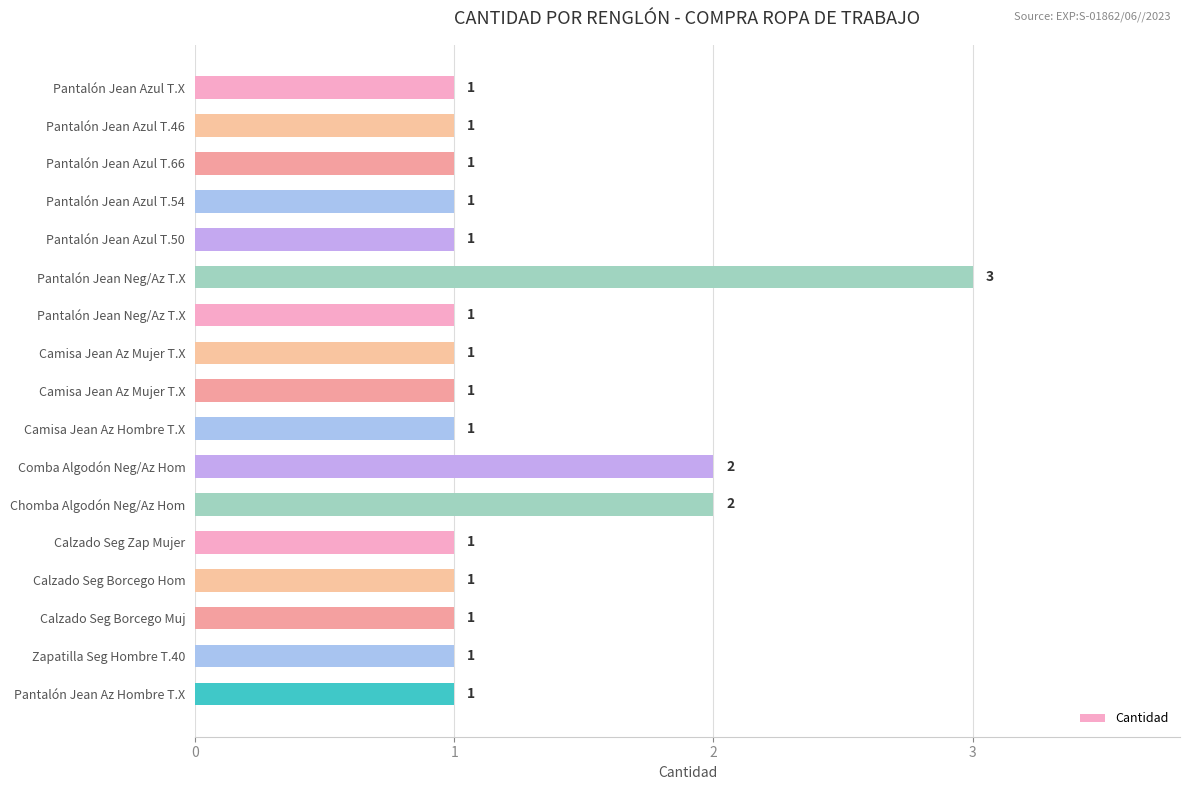

How many data points does each series have?

17